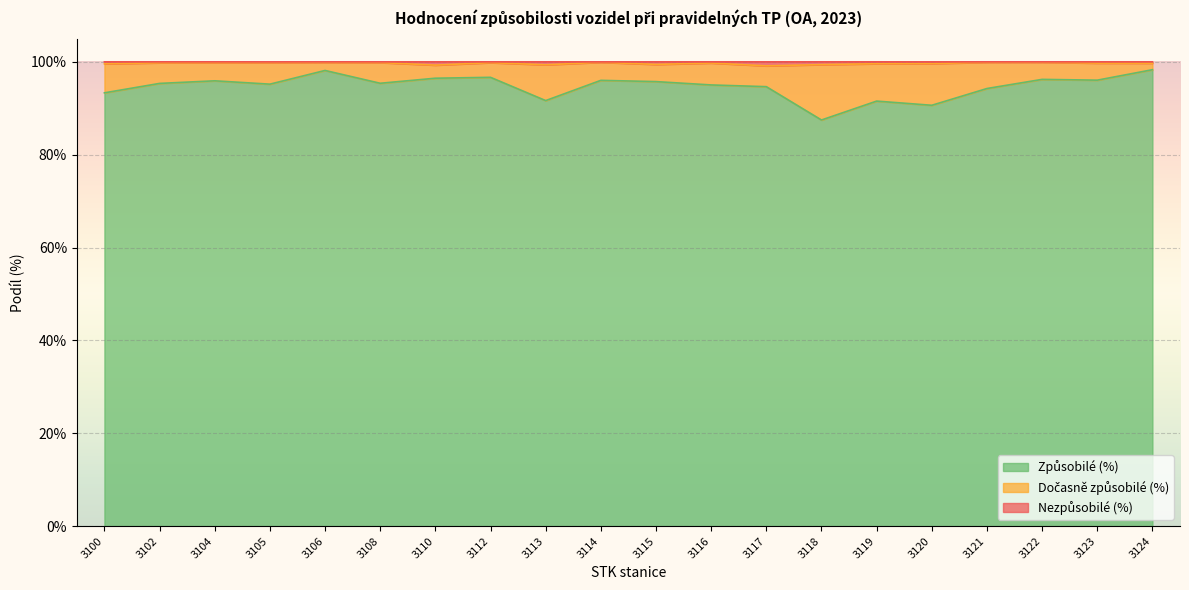

Does the chart display data point markers on the line(s)?

No